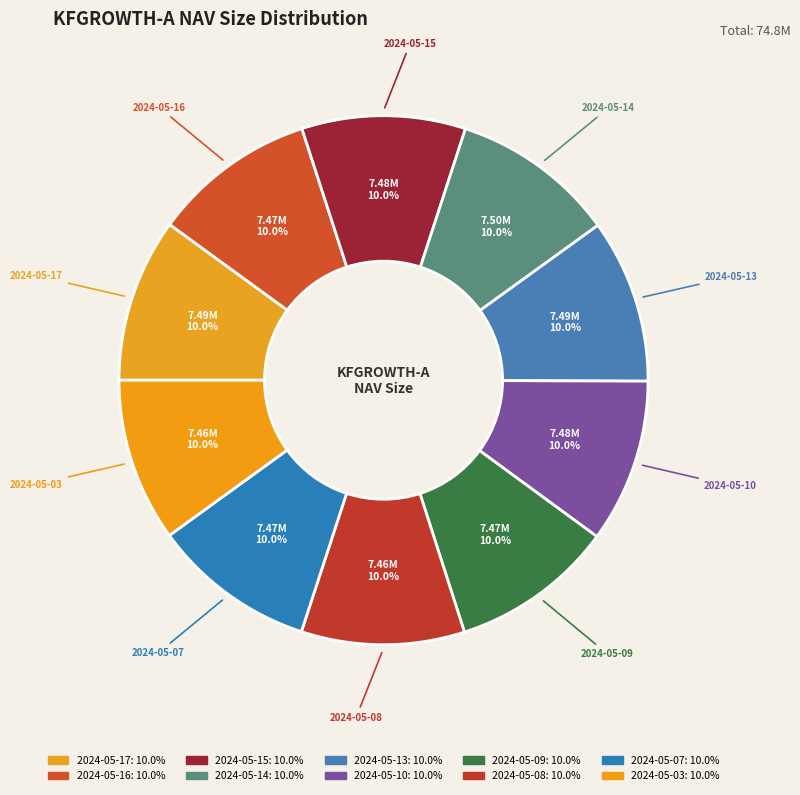

How many segments does this pie chart have?

10